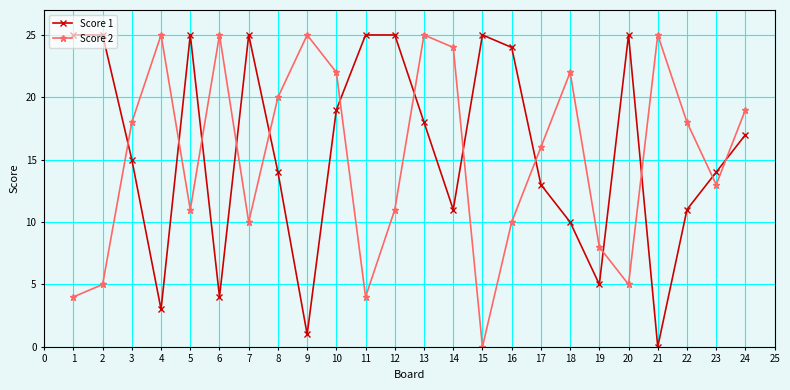

The Score 1 series shows 25 at 1. True or false?

True